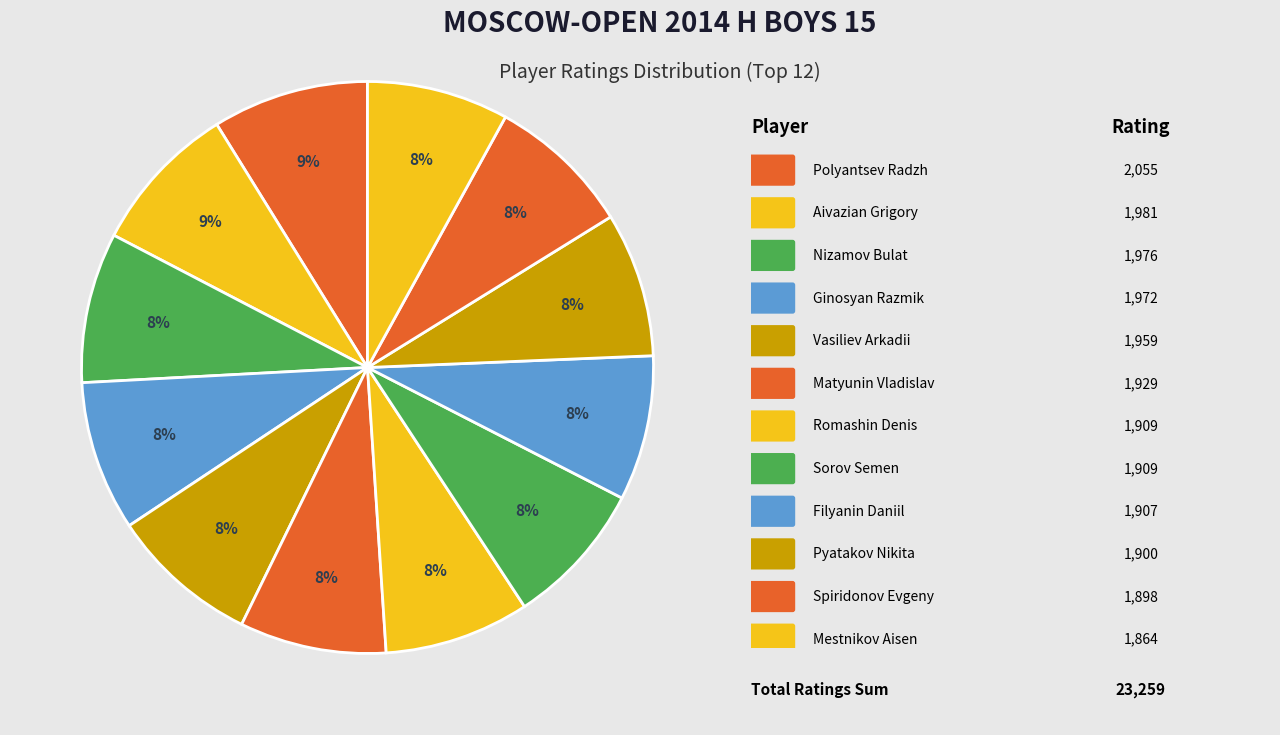

How many slices are in this pie chart?

12